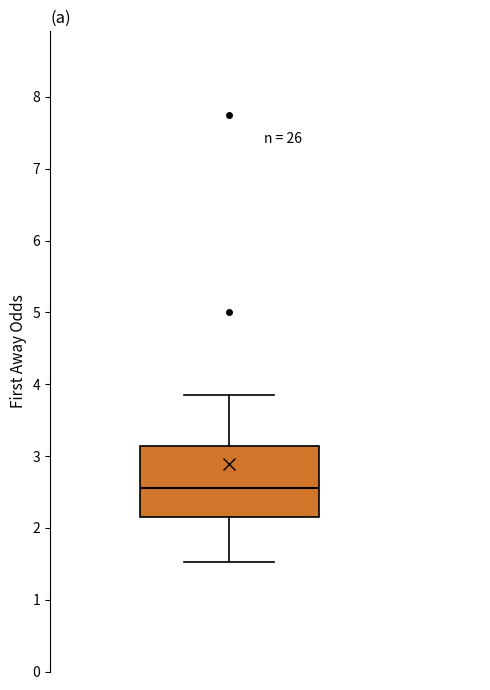

Where does the upper whisker of the box end on the y-axis? The values are not printed on the chart, so give them approximately, as read against the axis.

3.9